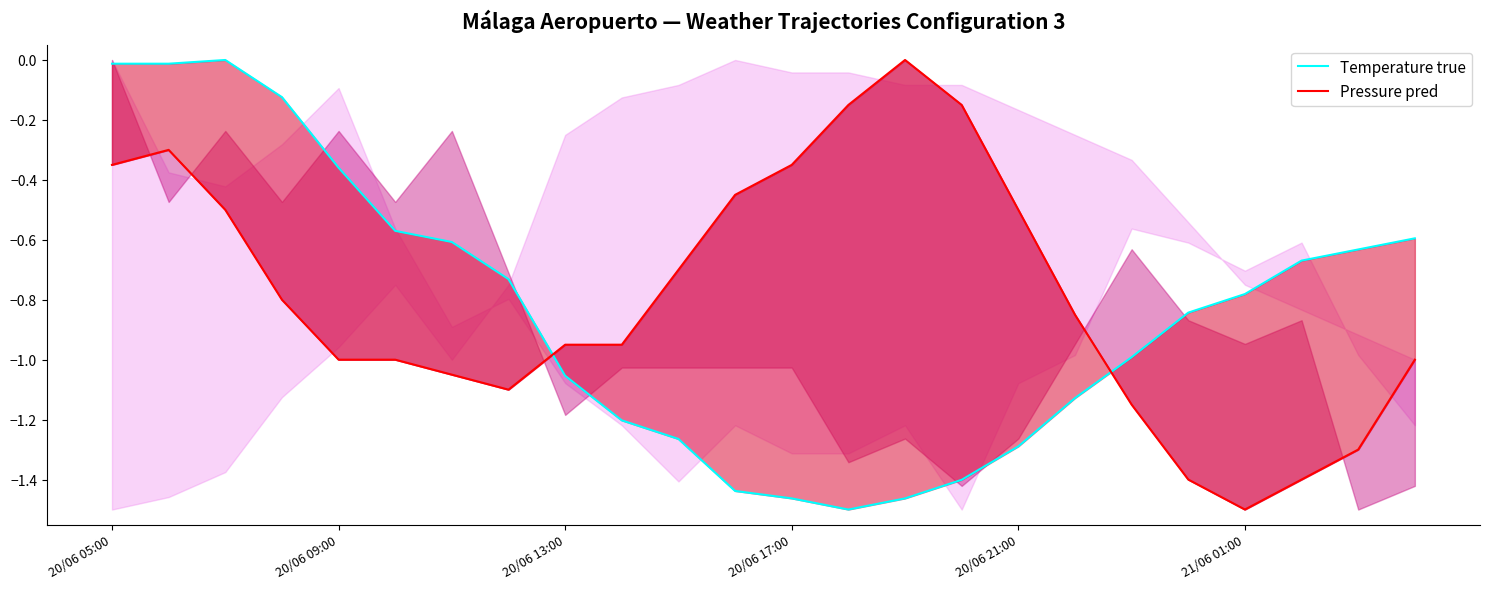

Where is the first local minimum for Temperature true?

13